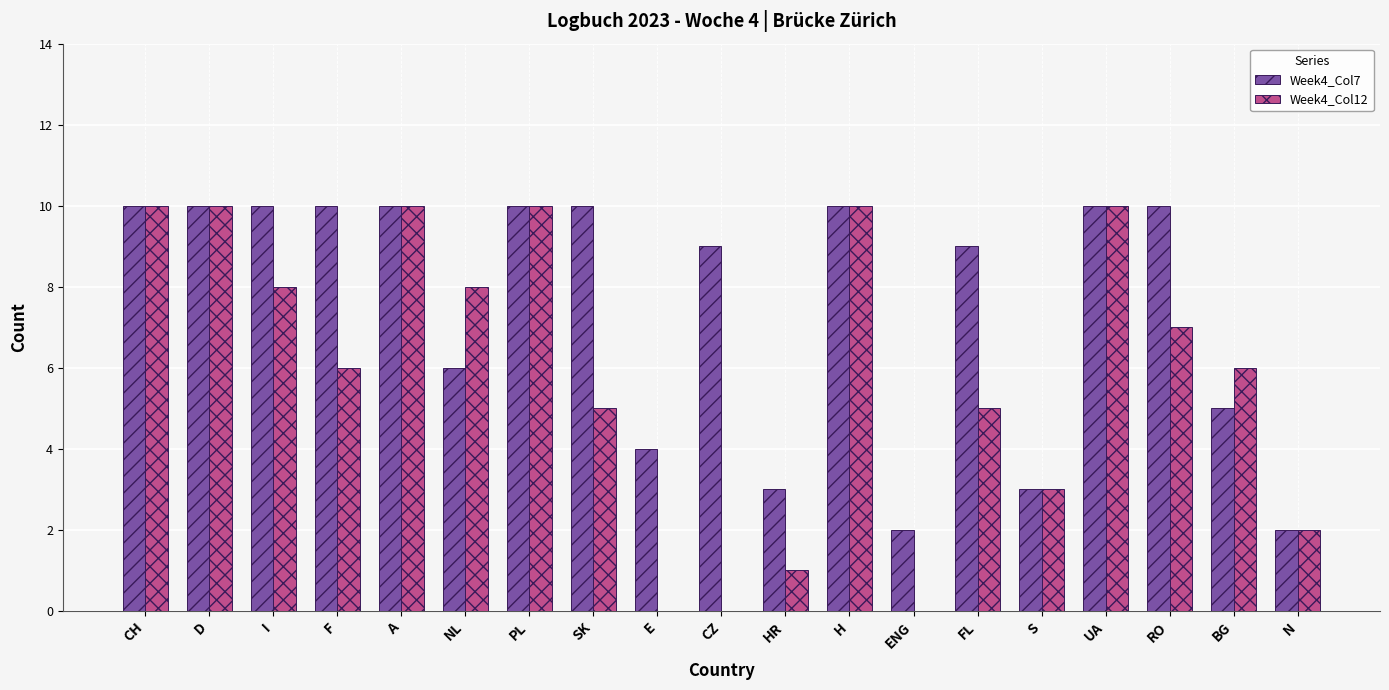

What is the maximum value for Week4_Col12?

10